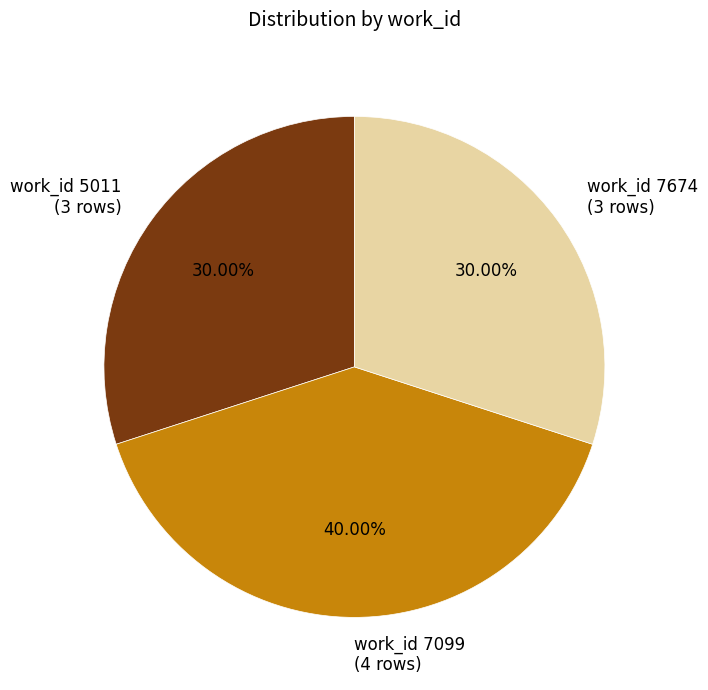

Combined, do work_id 5011 (3 rows) and work_id 7099 (4 rows) account for over 50%?

Yes